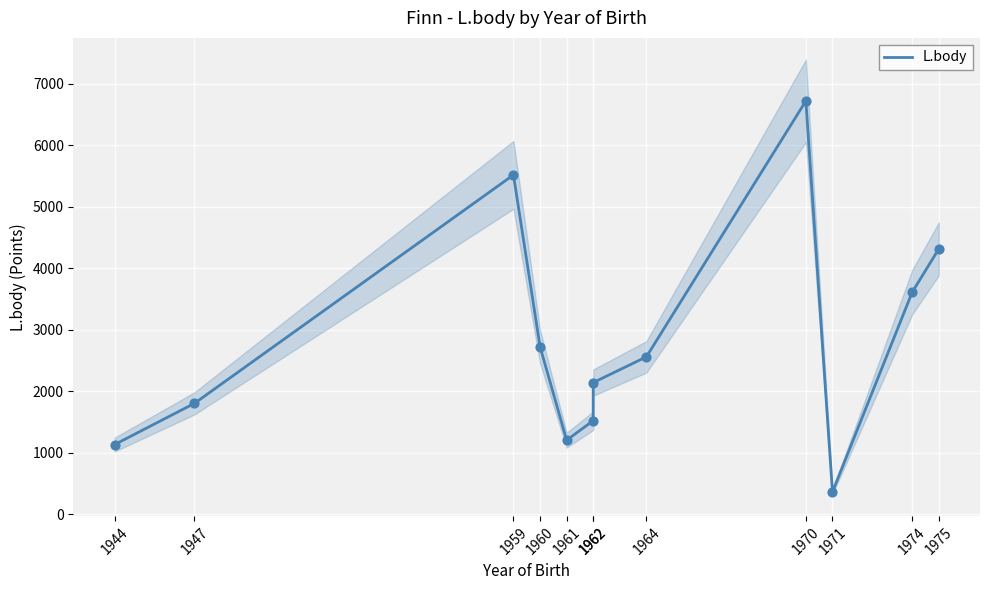

Between 1974 and 1959, which is larger?

1959